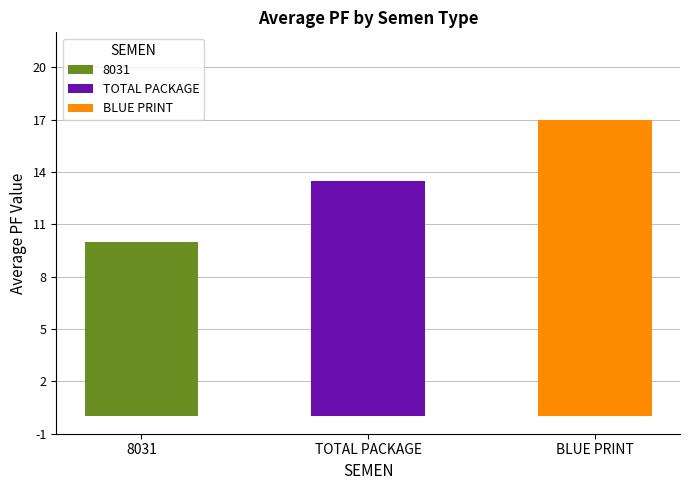

The chart shows a value of 12 at TOTAL PACKAGE. True or false?

False